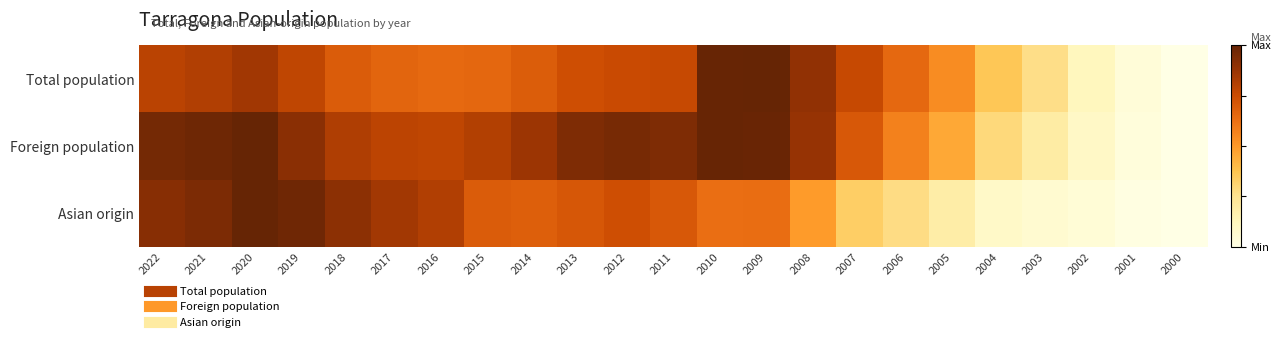

Between 2005 and 2000, which series saw the biggest shift?

Total population